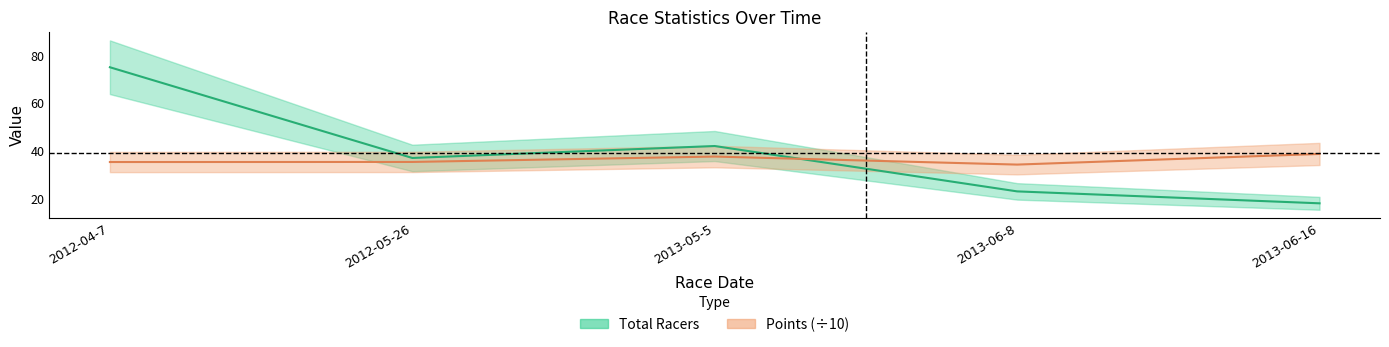

What is the label of the 5th point from the right?

2012-04-7